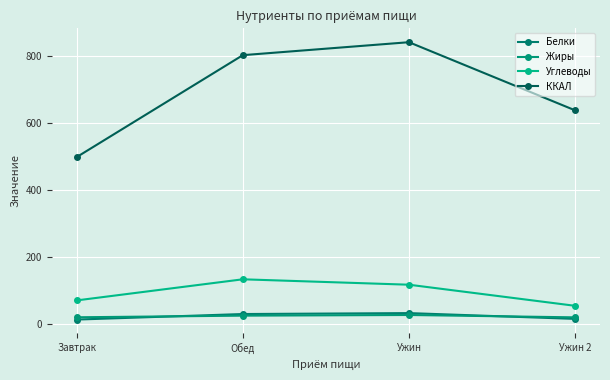

What is the sum of all Белки values?

90.3